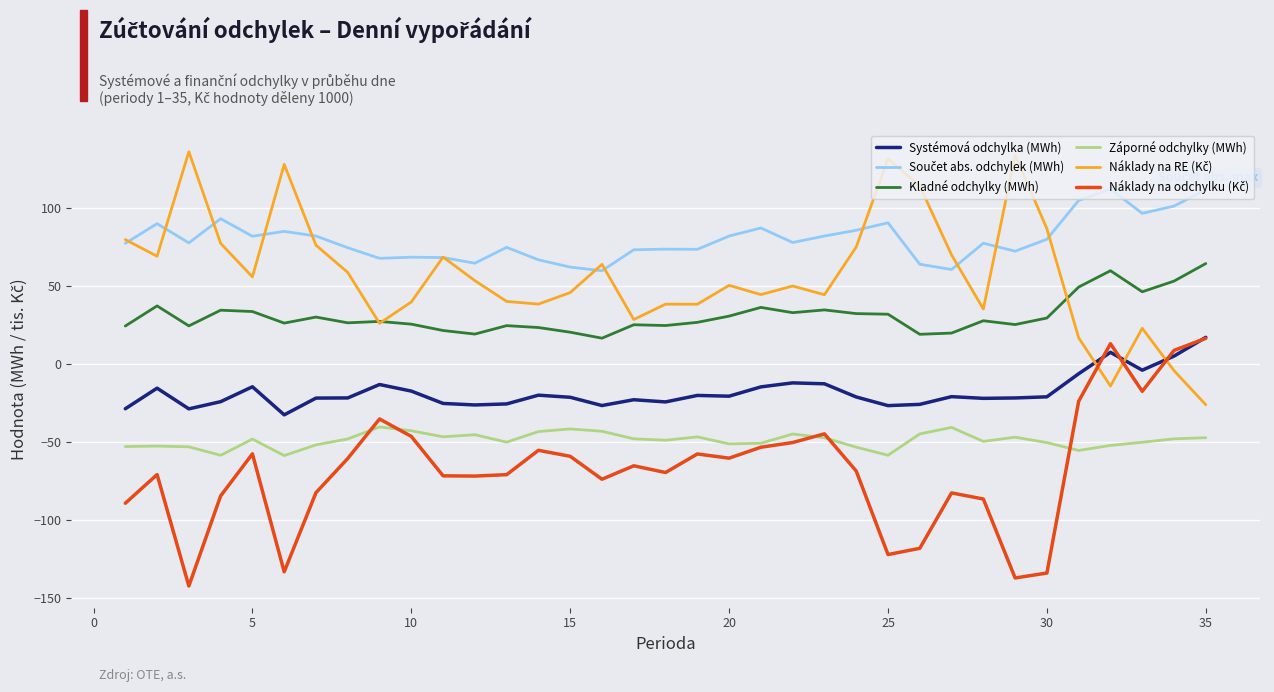

True or false: Záporné odchylky (MWh) and Systémová odchylka (MWh) intersect in this chart.

False